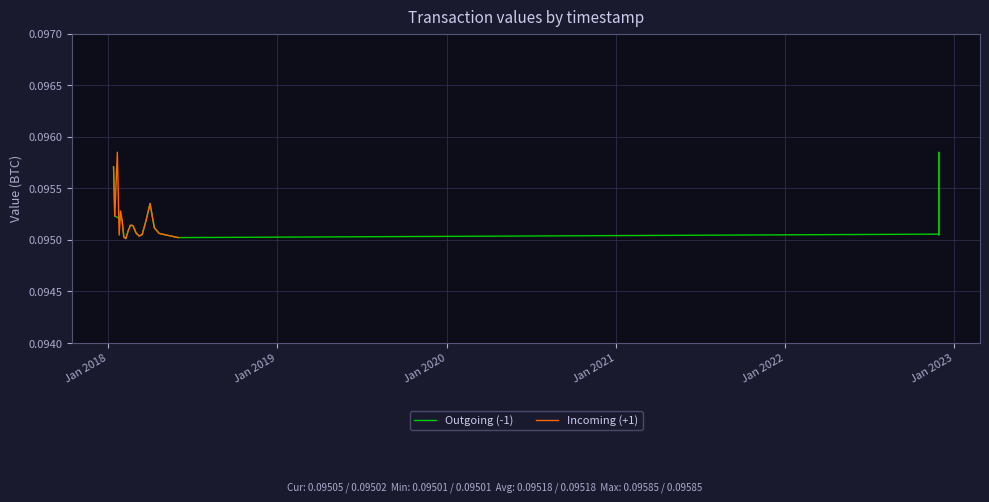

After their last crossing, which series has the higher values: Outgoing (-1) or Incoming (+1)?

Outgoing (-1)